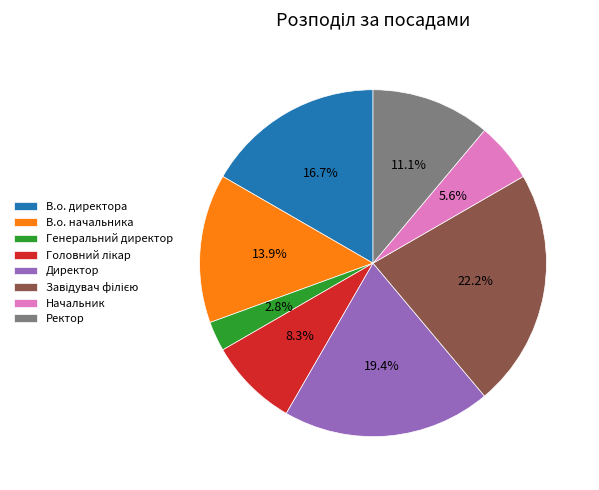

How much of the chart is everything except В.о. директора?

83.3%